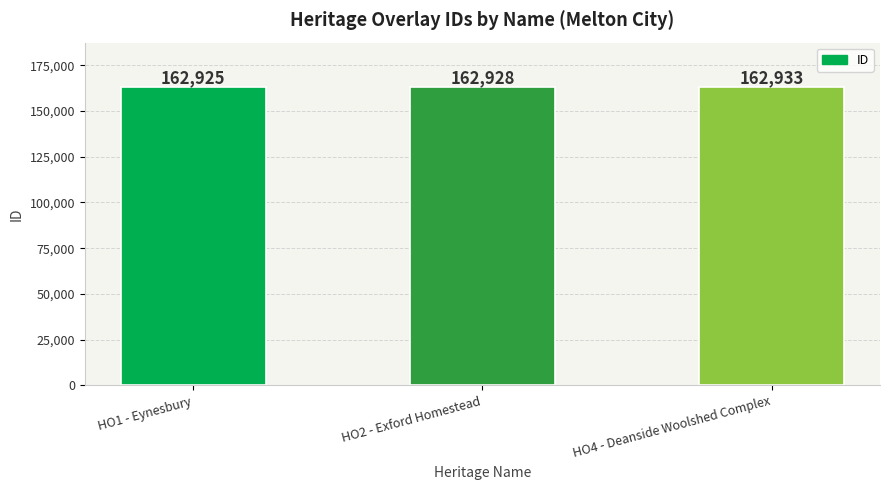

What value does the data have at HO4 - Deanside Woolshed Complex?

162933